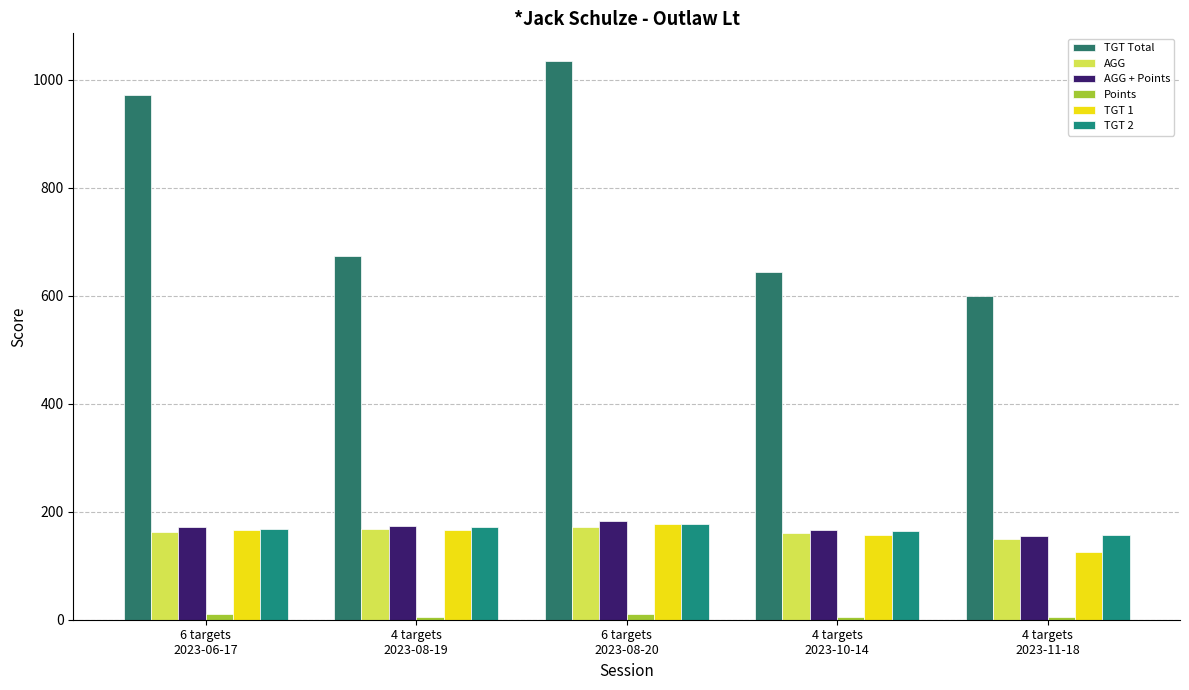

How many distinct data groups are displayed?

6